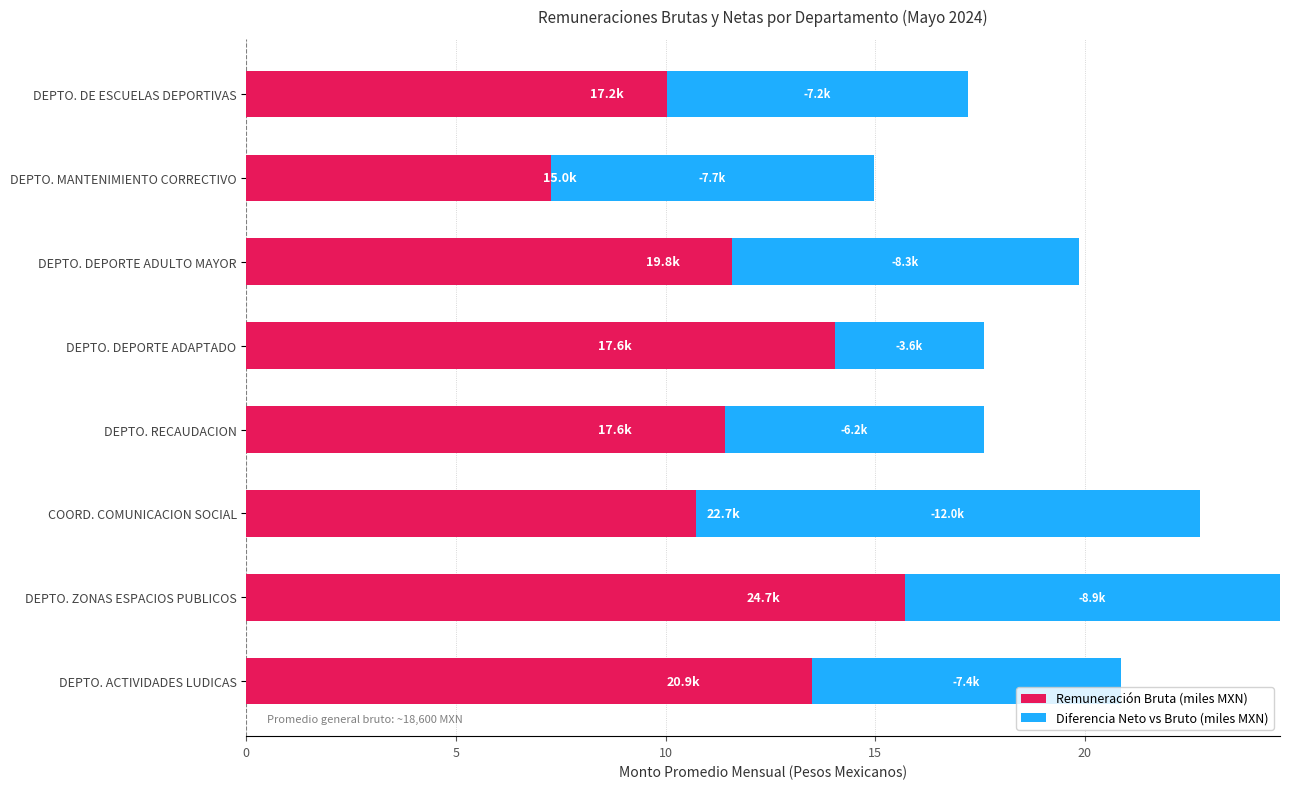

How many data points does each series have?

8